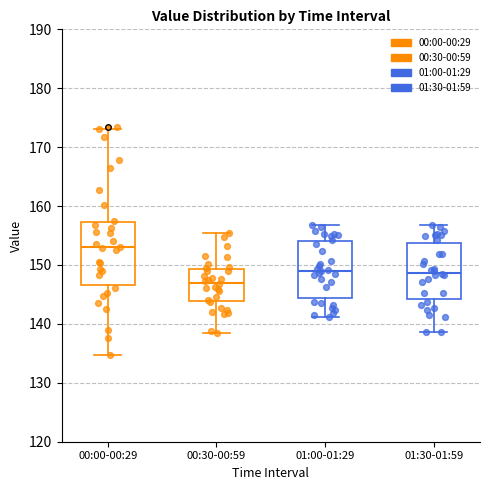

Reading left to right, transcribe this box plot: for each box, give where its median line is, the range the box spans, and where its two whiskers end, as read against the y-axis. The values are not printed on the chart, so give them approximately, as read against the axis.

00:00-00:29: median 153, box 147 to 157, whiskers 135 to 173
00:30-00:59: median 147, box 144 to 149, whiskers 139 to 155
01:00-01:29: median 149, box 144 to 154, whiskers 141 to 157
01:30-01:59: median 149, box 144 to 154, whiskers 139 to 157